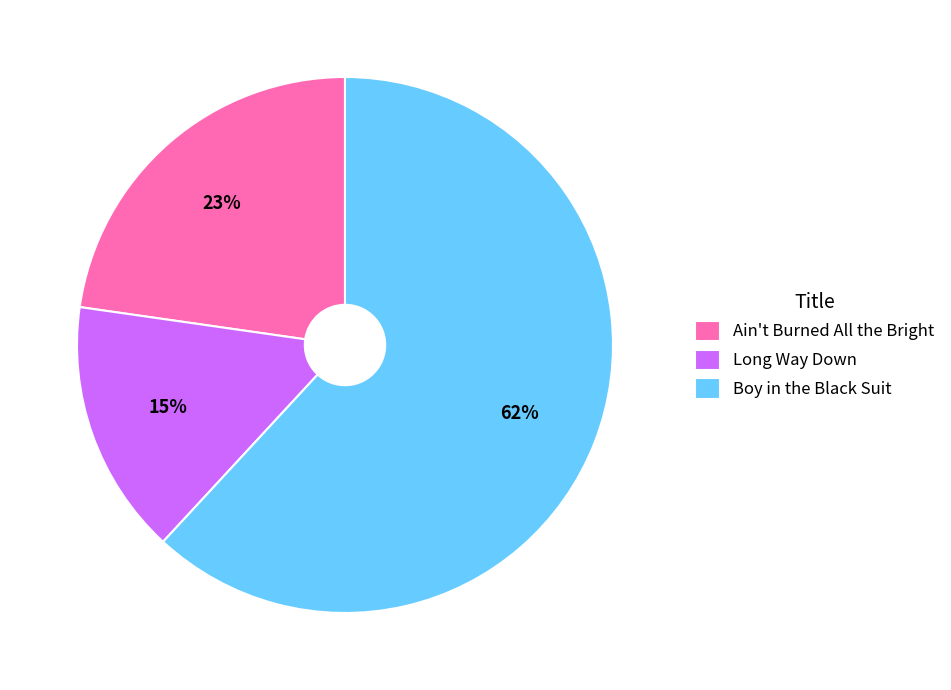

How many slices are in this pie chart?

3